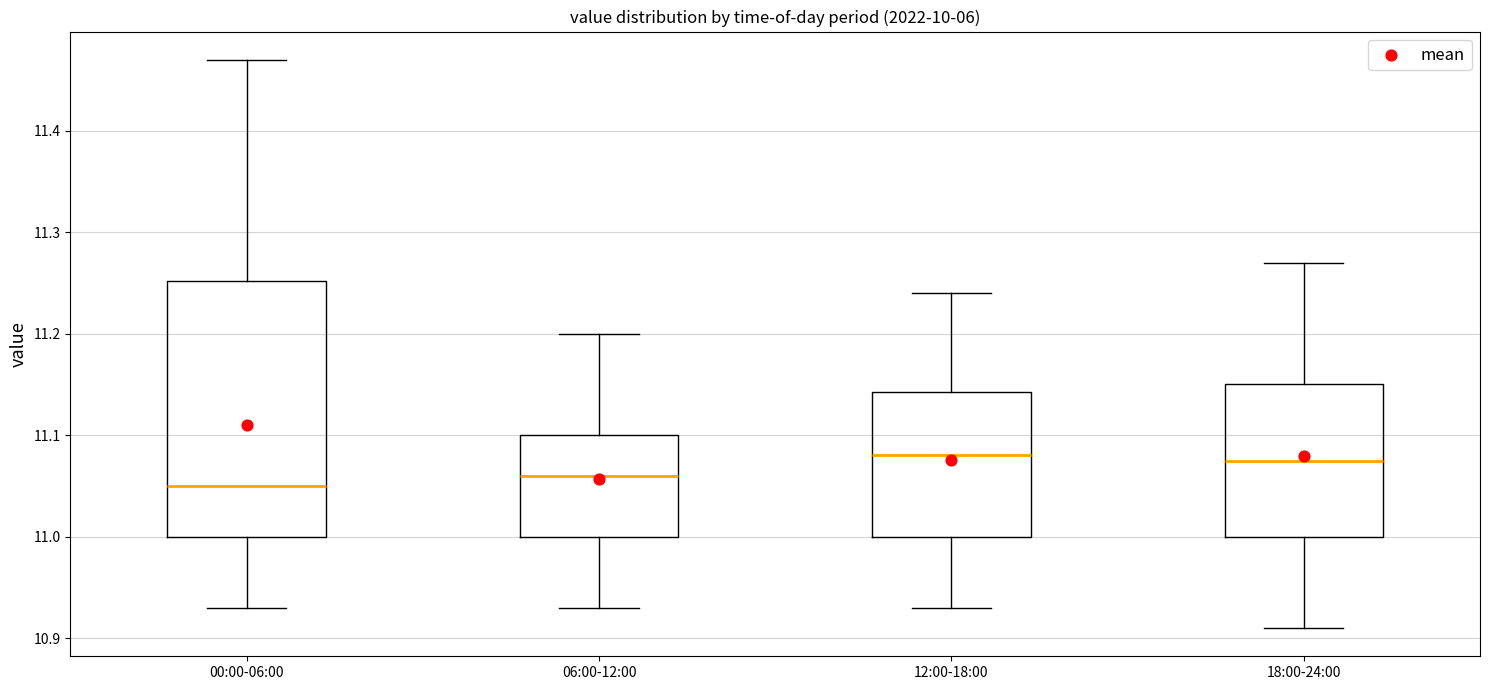

Which box is the tallest, from its lower edge to its upper edge?

00:00-06:00